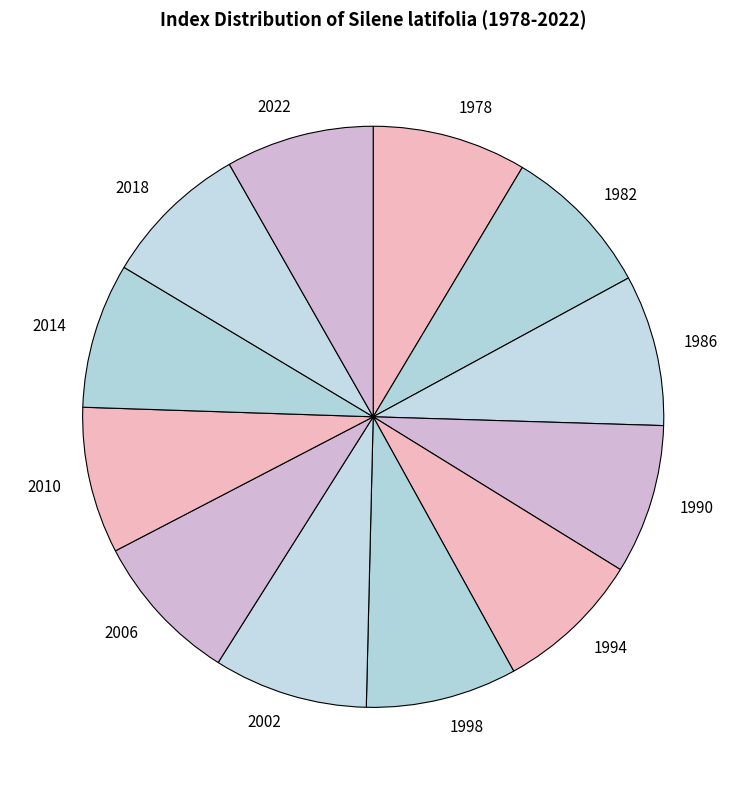

What is the ratio of the value at 2018 to the value at 1978?

1.0